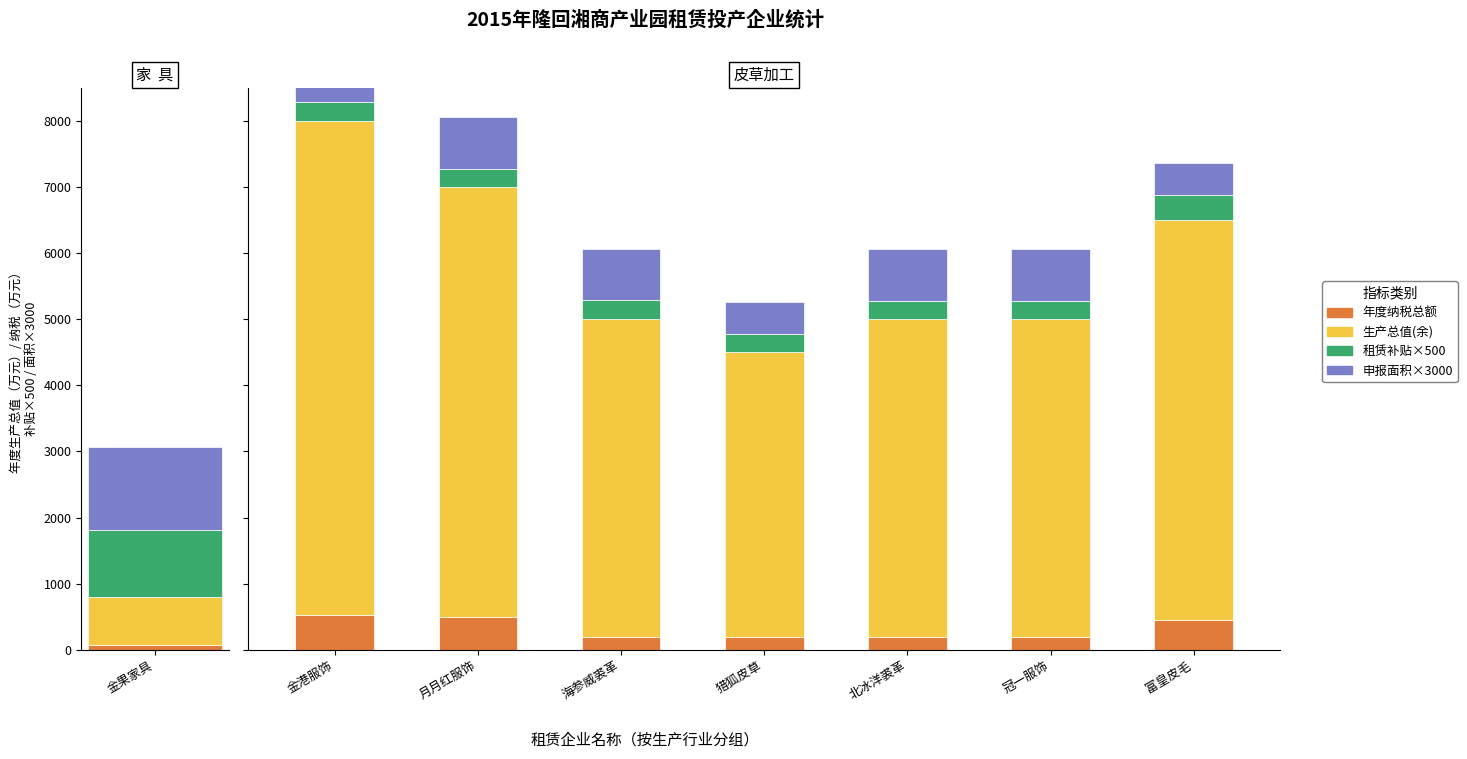

Which series has the largest total across all categories?

生产总值(余)